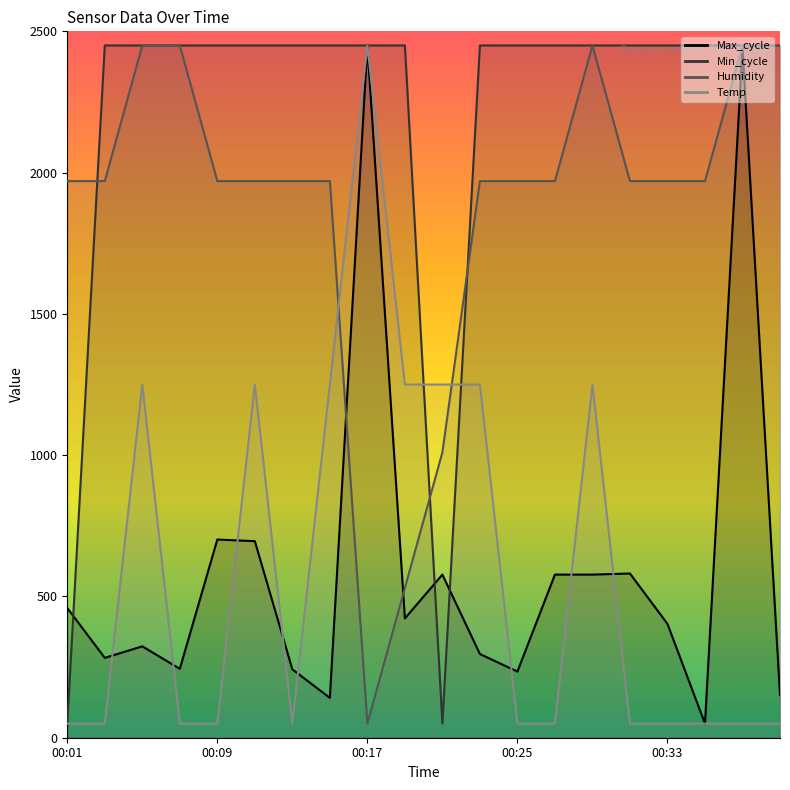

Which series changed the most between 00:13 and 00:33?

Max_cycle